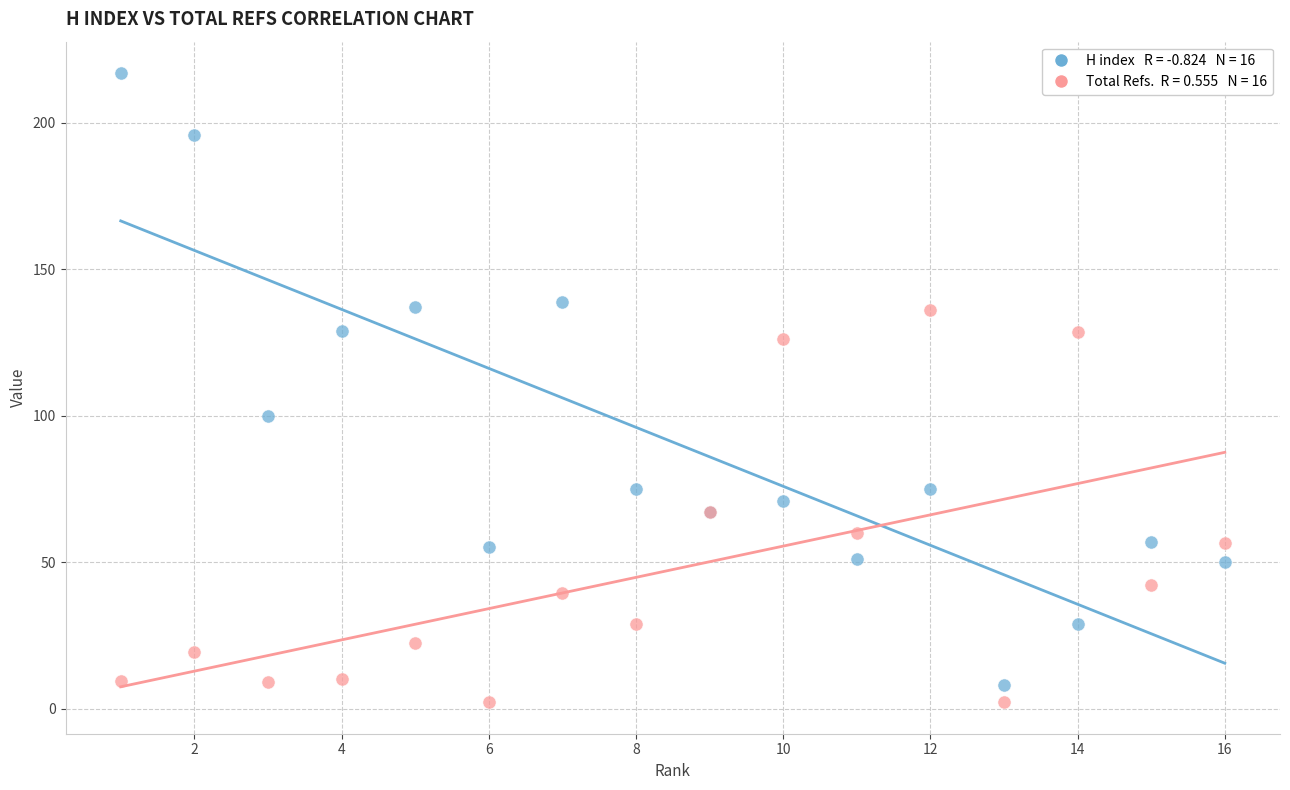

Across all series, what Y value is closest to 109?

100.0